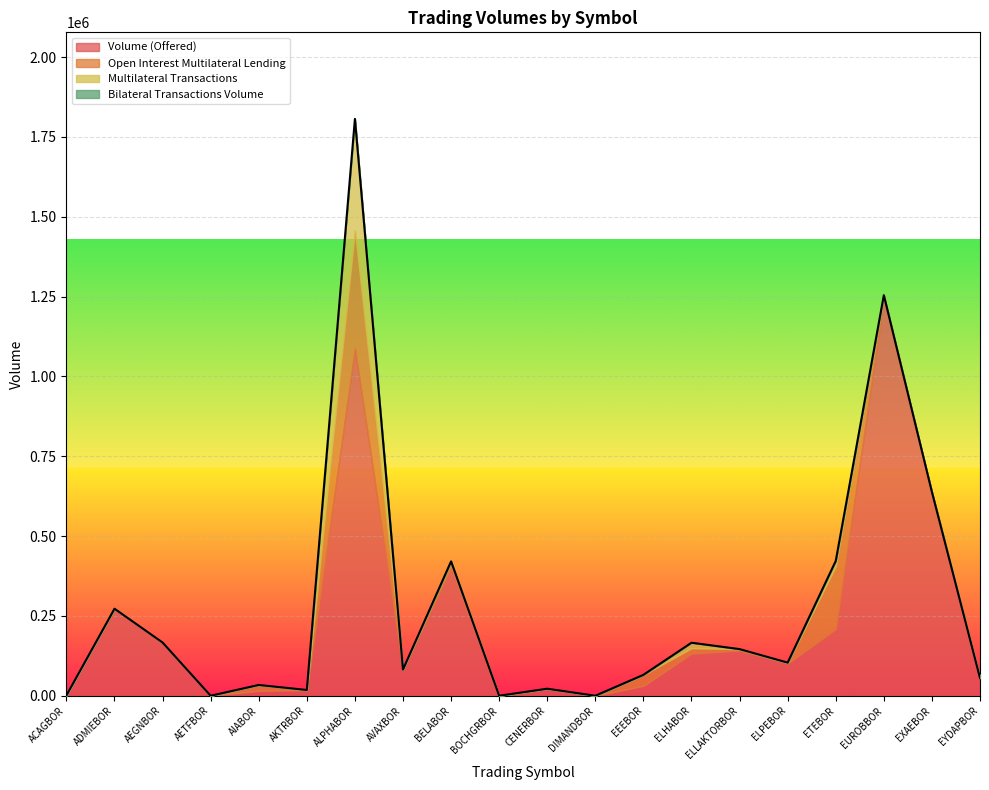

What is the total value across all series at AIABOR?

33746